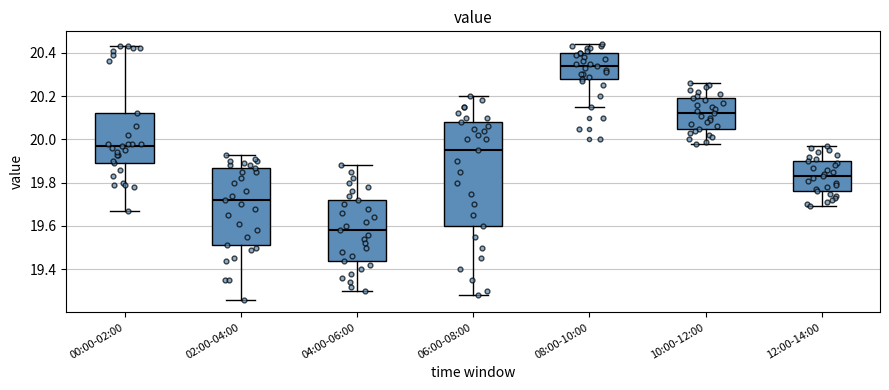

Where is the upper edge of the box for 00:00-02:00 on the y-axis? The values are not printed on the chart, so give them approximately, as read against the axis.

20.12